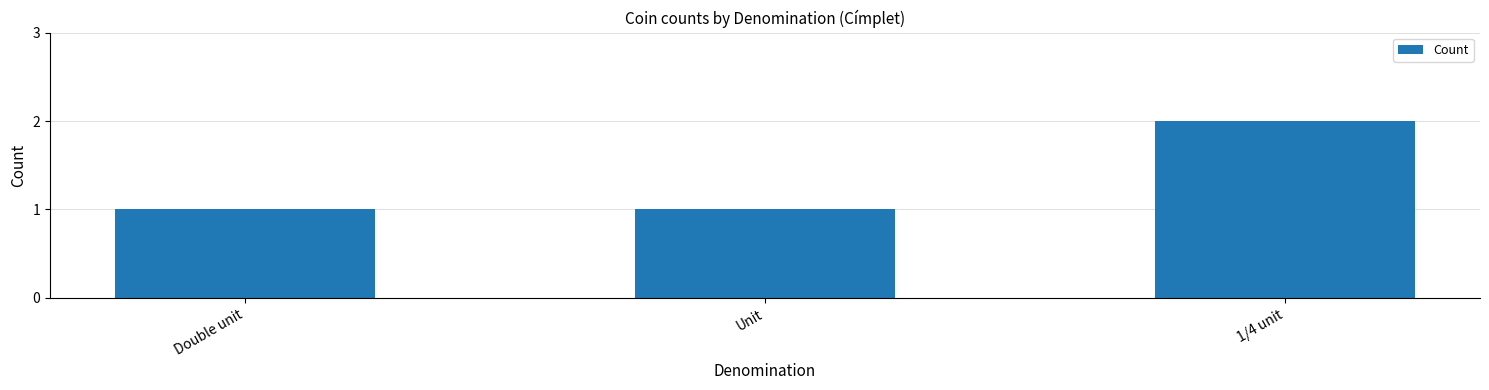

At which category does the chart reach its peak across all series?

1/4 unit